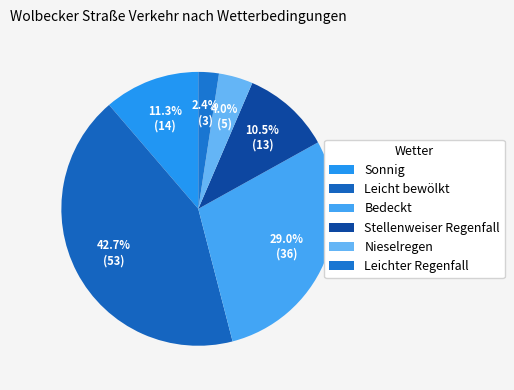

Is it true that Nieselregen is 4% of the pie?

True